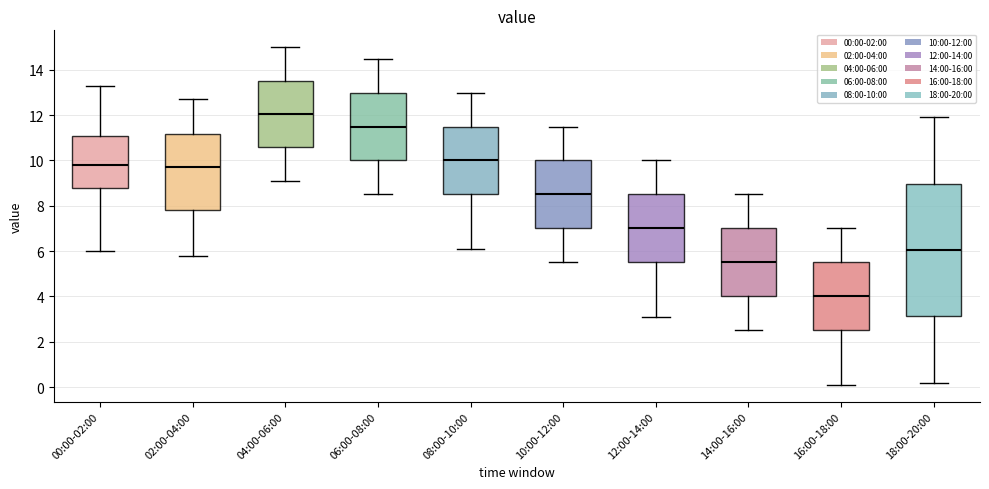

Where is the upper edge of the box for 12:00-14:00 on the y-axis? The values are not printed on the chart, so give them approximately, as read against the axis.

8.6